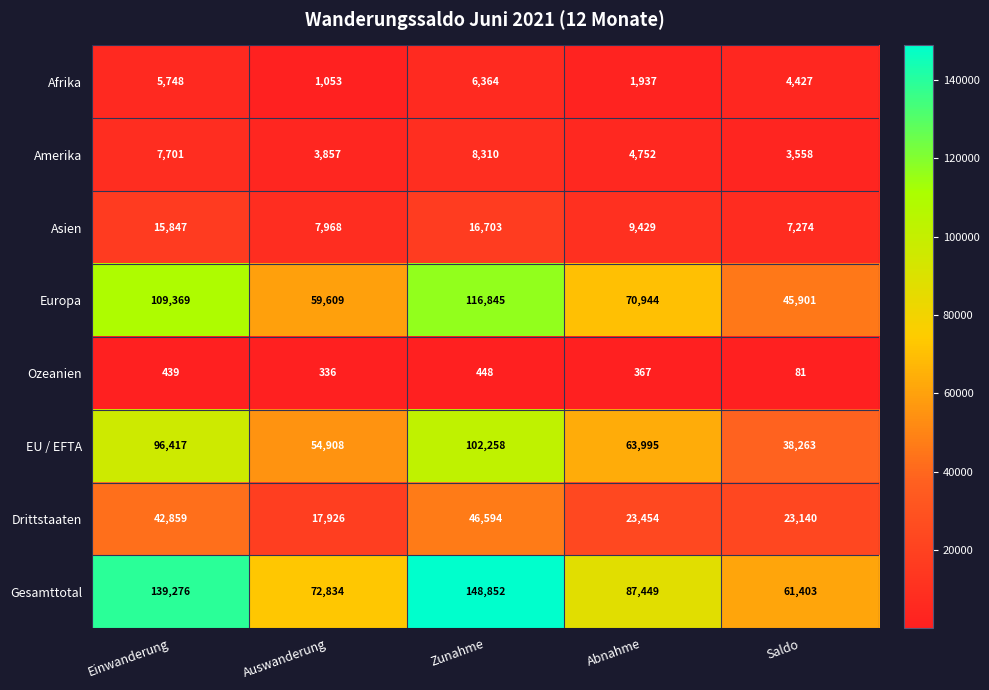

Which series has the largest range (max minus min)?

Gesamttotal